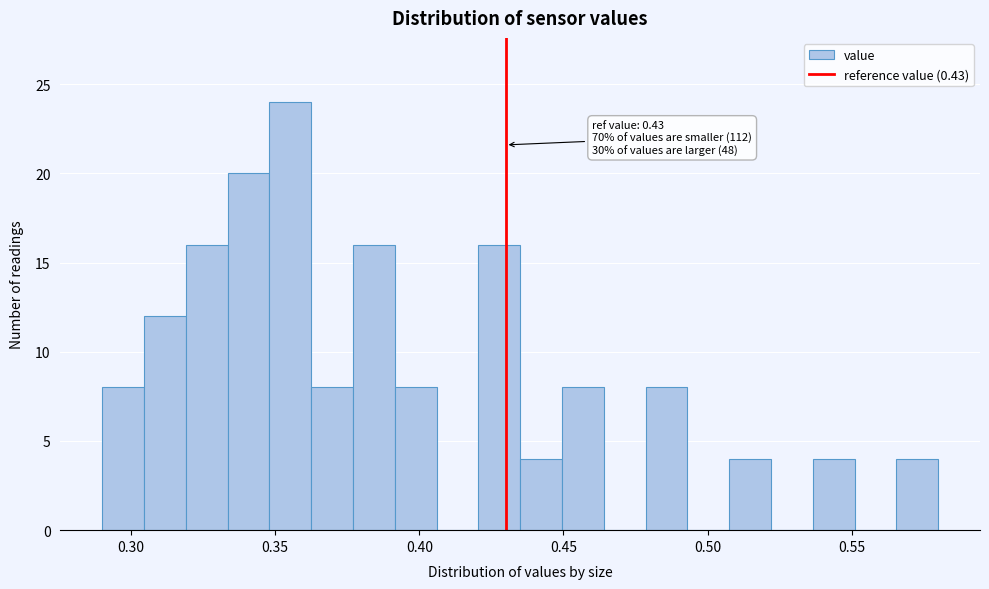

Around what value on the x-axis is the tallest bar? Give the approximate position of its centre, as read against the axis.

0.355